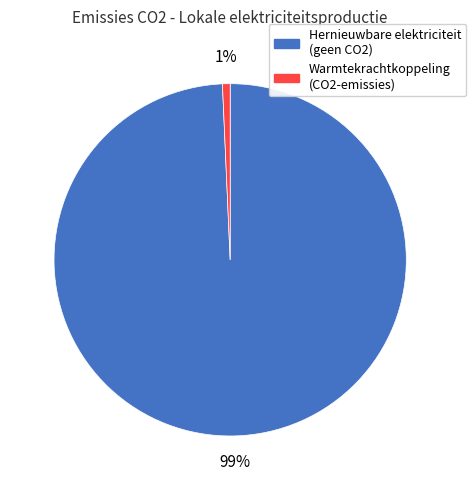

Is it true that Warmtekrachtkoppeling (CO2-emissies) is 1% of the pie?

True